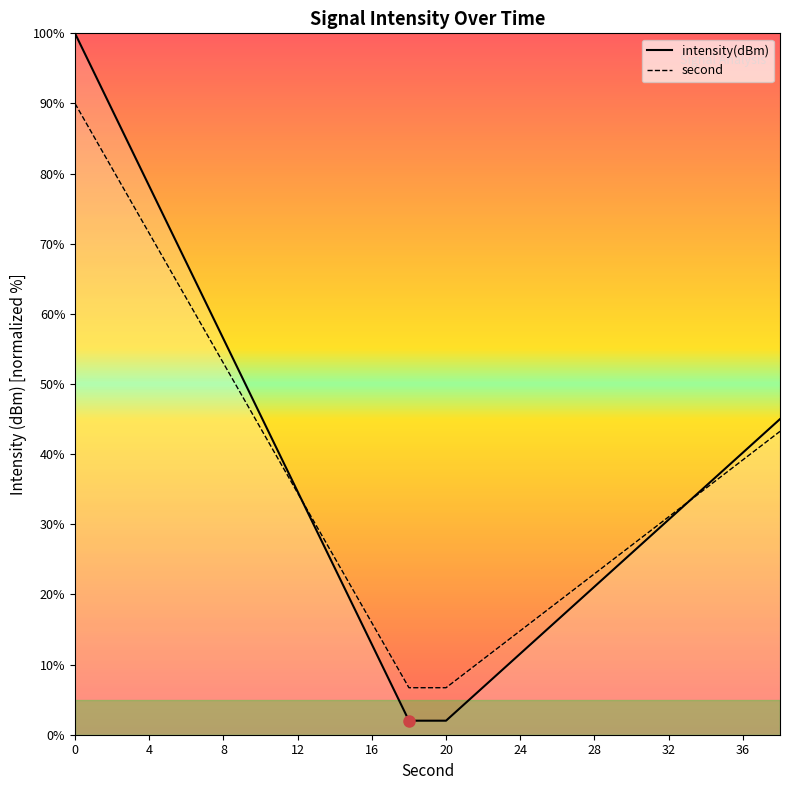

The value of second at 36 is 26.2. True or false?

False